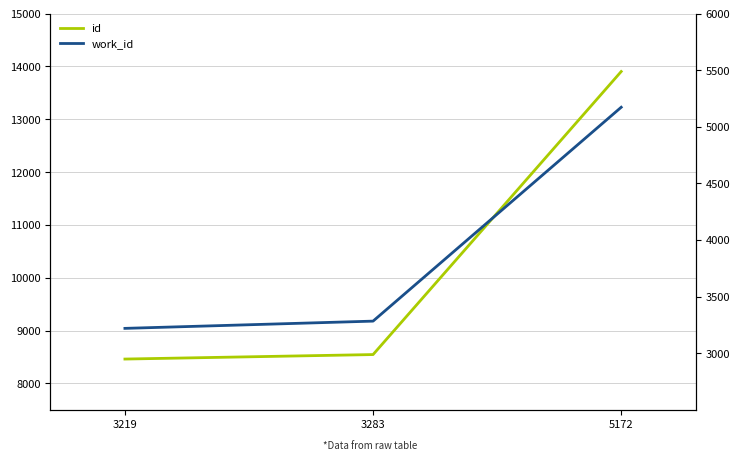

True or false: id has a value of 15182 at 3283.

False